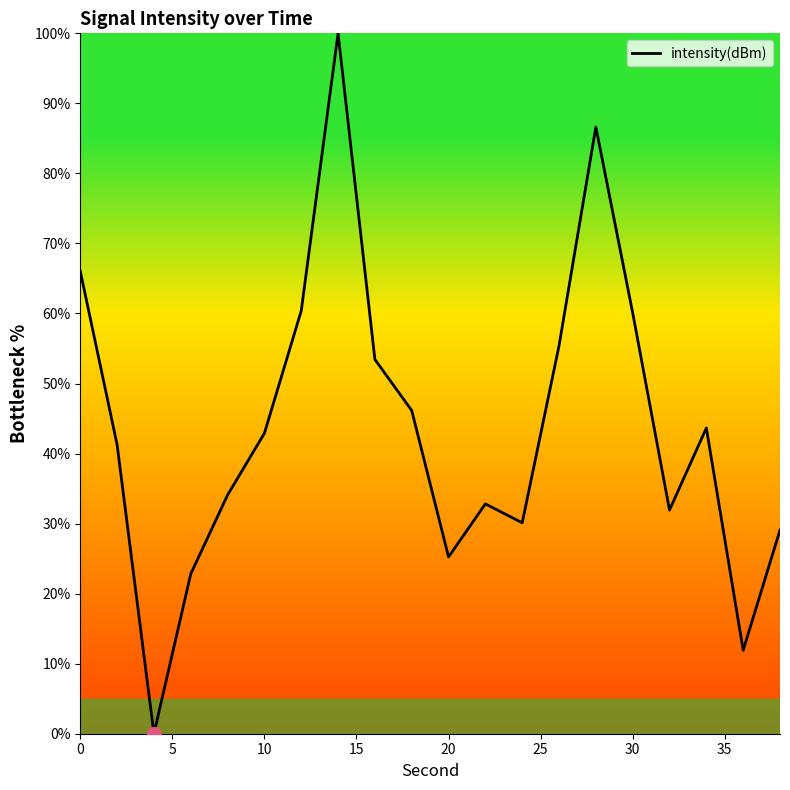

What is the sum of all values?

873.9